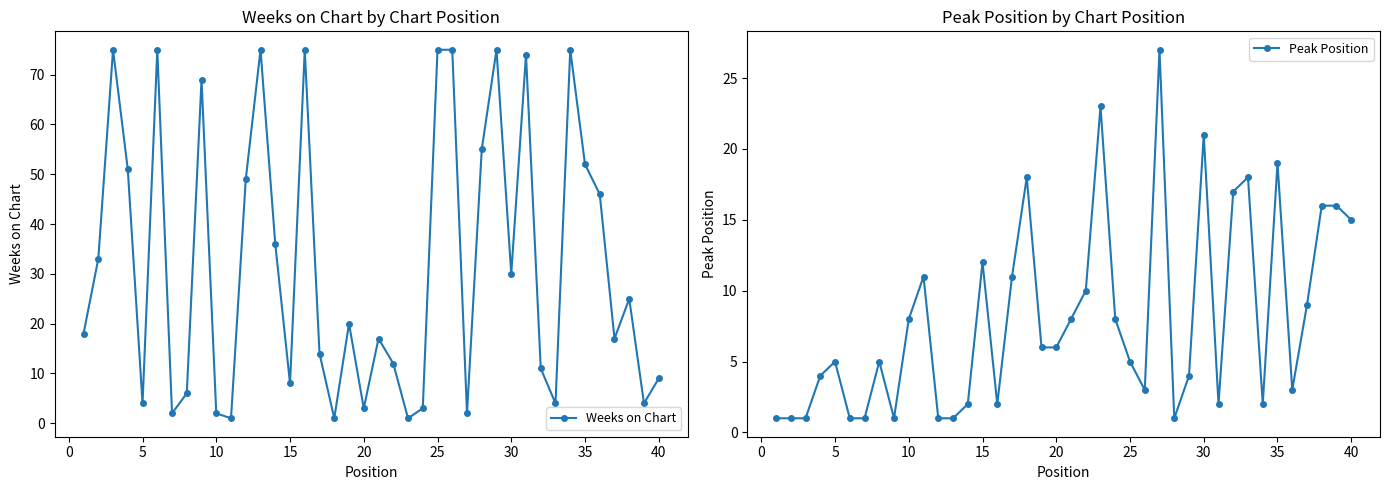

True or false: Weeks on Chart has a value of 4 at 5.

True